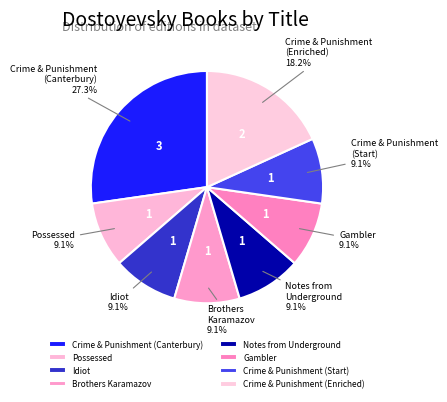

To the nearest percent, what is the difference between the largest and smallest slice percentages?

18%